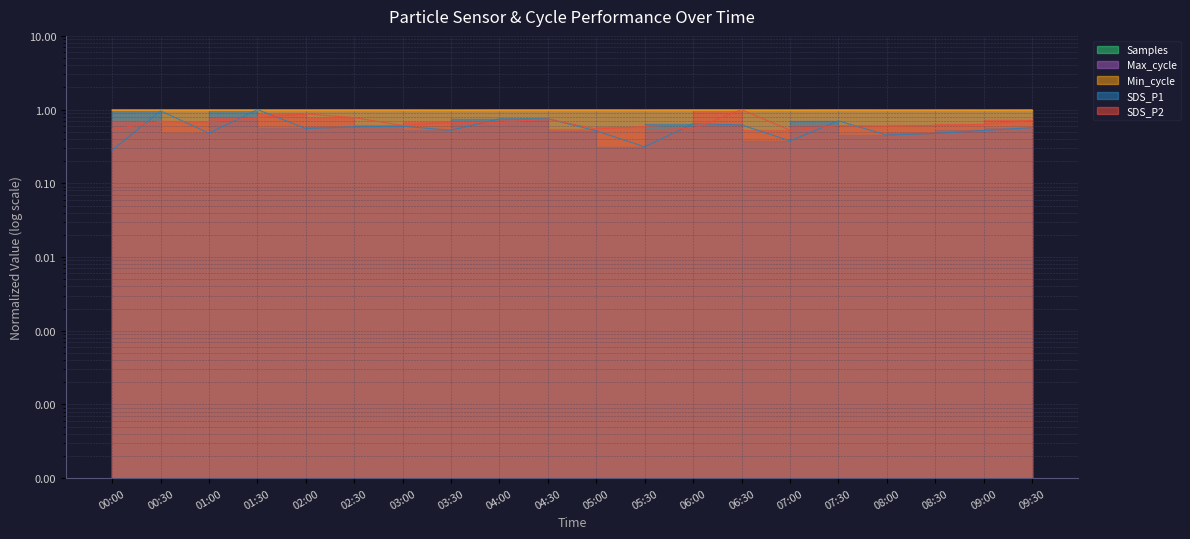

What is the label of the 20th point from the right?

00:00